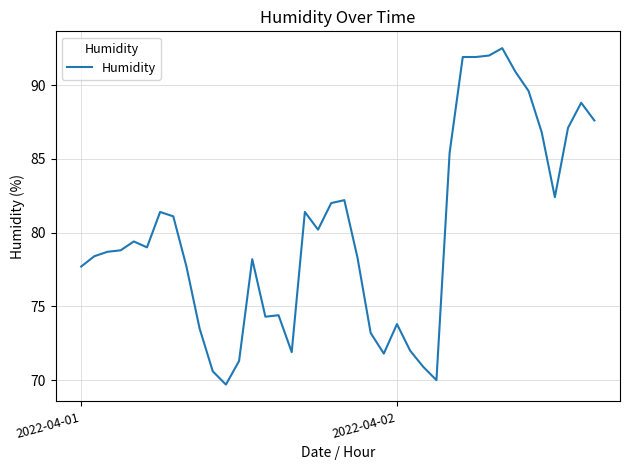

What is the minimum value shown in the chart?

69.7